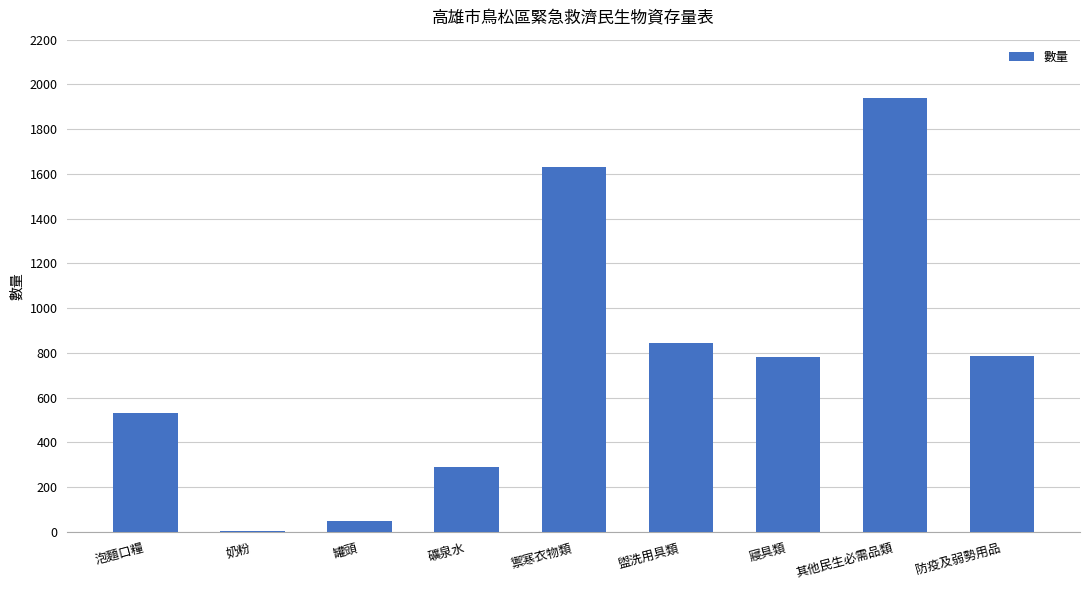

What is the change in value from 礦泉水 to 防疫及弱勢用品?

+500